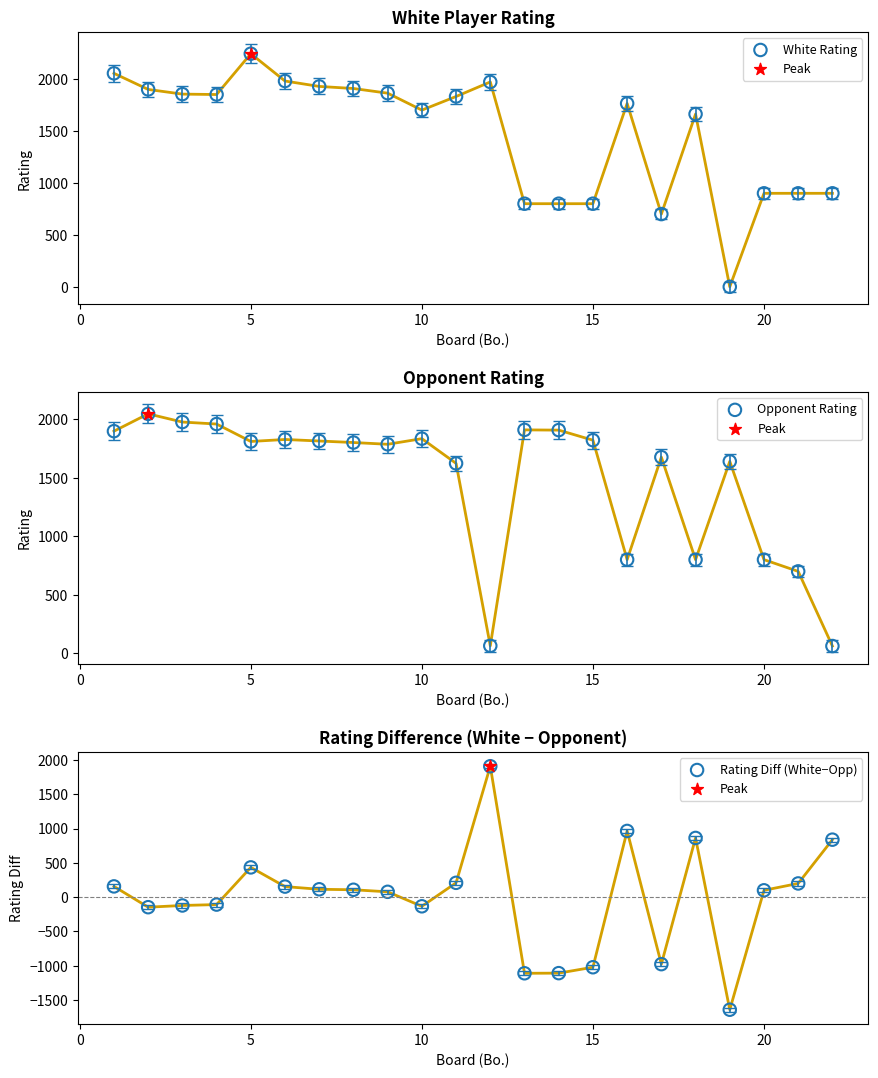

What are all the series names shown in the legend?

White Rating, Opponent Rating, Rating Diff (White−Opp)